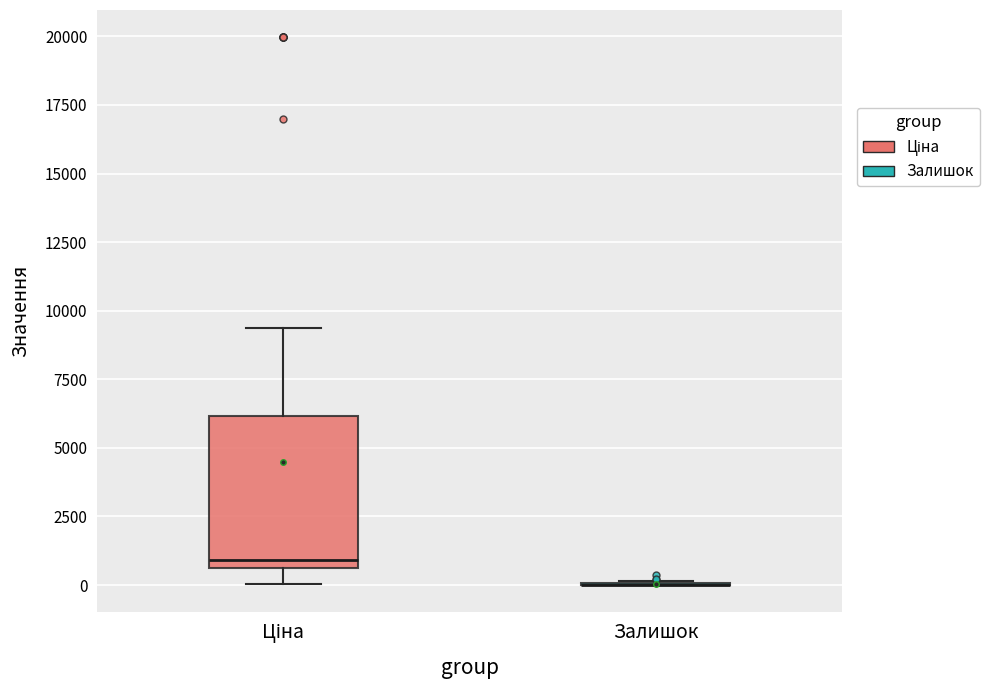

Where does the lower whisker of the box for Ціна end on the y-axis? The values are not printed on the chart, so give them approximately, as read against the axis.

0